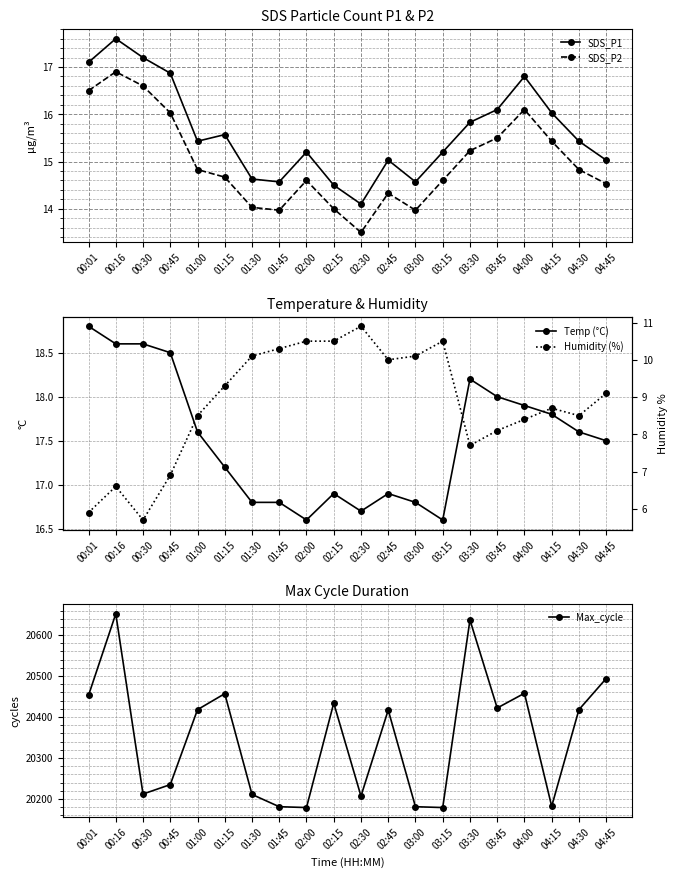

Reading left to right, transcribe all the data shown in this chart.

SDS_P1: 00:01=17.1	00:16=17.6	00:30=17.2	00:45=16.9	01:00=15.4	01:15=15.6	01:30=14.6	01:45=14.6	02:00=15.2	02:15=14.5	02:30=14.1	02:45=15.0	03:00=14.6	03:15=15.2	03:30=15.8	03:45=16.1	04:00=16.8	04:15=16.0	04:30=15.4	04:45=15.0
SDS_P2: 00:01=16.5	00:16=16.9	00:30=16.6	00:45=16.0	01:00=14.8	01:15=14.7	01:30=14.0	01:45=14.0	02:00=14.6	02:15=14.0	02:30=13.5	02:45=14.3	03:00=14.0	03:15=14.6	03:30=15.2	03:45=15.5	04:00=16.1	04:15=15.4	04:30=14.8	04:45=14.5
Temp (°C): 00:01=18.8	00:16=18.6	00:30=18.6	00:45=18.5	01:00=17.6	01:15=17.2	01:30=16.8	01:45=16.8	02:00=16.6	02:15=16.9	02:30=16.7	02:45=16.9	03:00=16.8	03:15=16.6	03:30=18.2	03:45=18.0	04:00=17.9	04:15=17.8	04:30=17.6	04:45=17.5
Max_cycle: 00:01=20453.0	00:16=20652.0	00:30=20212.0	00:45=20235.0	01:00=20418.0	01:15=20457.0	01:30=20211.0	01:45=20181.0	02:00=20179.0	02:15=20434.0	02:30=20207.0	02:45=20417.0	03:00=20181.0	03:15=20179.0	03:30=20637.0	03:45=20422.0	04:00=20458.0	04:15=20182.0	04:30=20418.0	04:45=20494.0
Humidity (%): 00:01=5.9	00:16=6.6	00:30=5.7	00:45=6.9	01:00=8.5	01:15=9.3	01:30=10.1	01:45=10.3	02:00=10.5	02:15=10.5	02:30=10.9	02:45=10.0	03:00=10.1	03:15=10.5	03:30=7.7	03:45=8.1	04:00=8.4	04:15=8.7	04:30=8.5	04:45=9.1